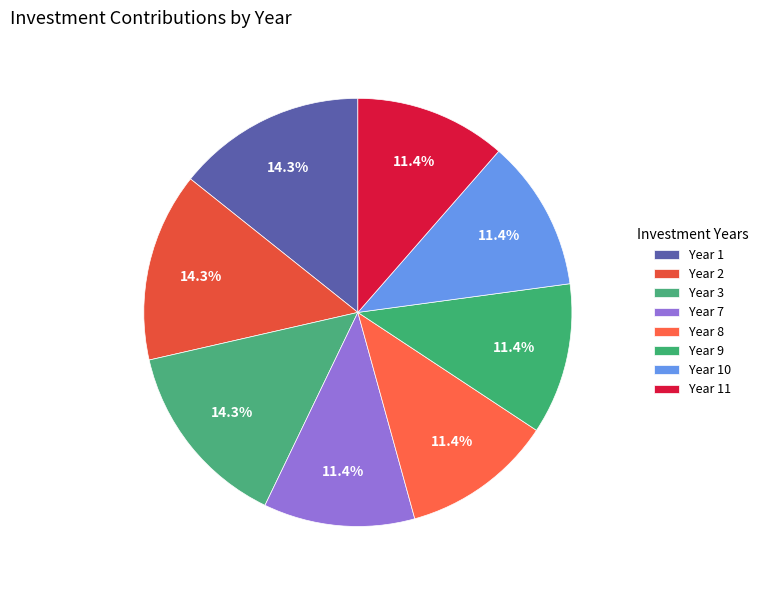

Is there any slice that represents more than half of the pie?

No